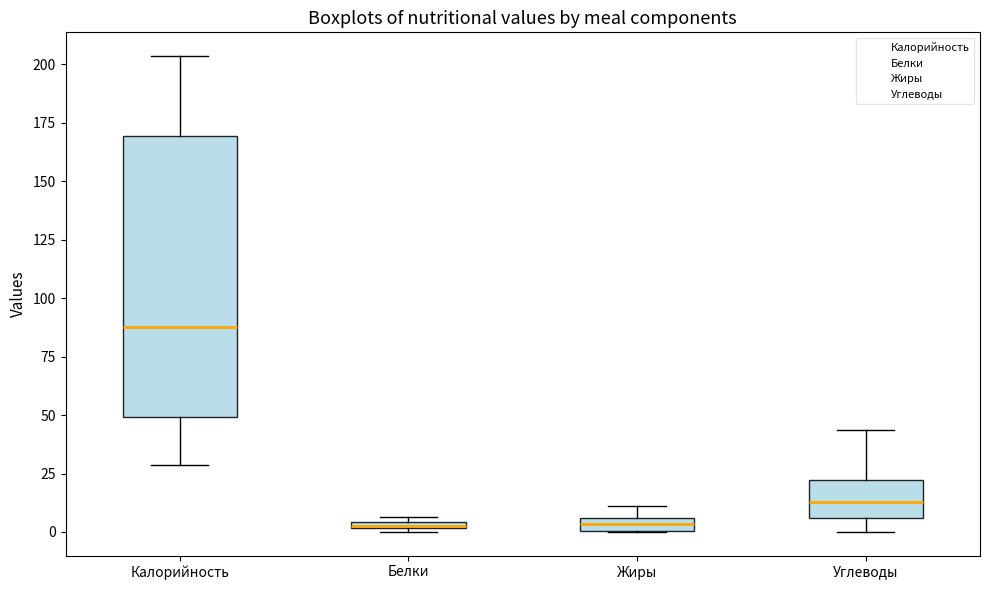

Where does the lower whisker of the box for Калорийность end on the y-axis? The values are not printed on the chart, so give them approximately, as read against the axis.

30